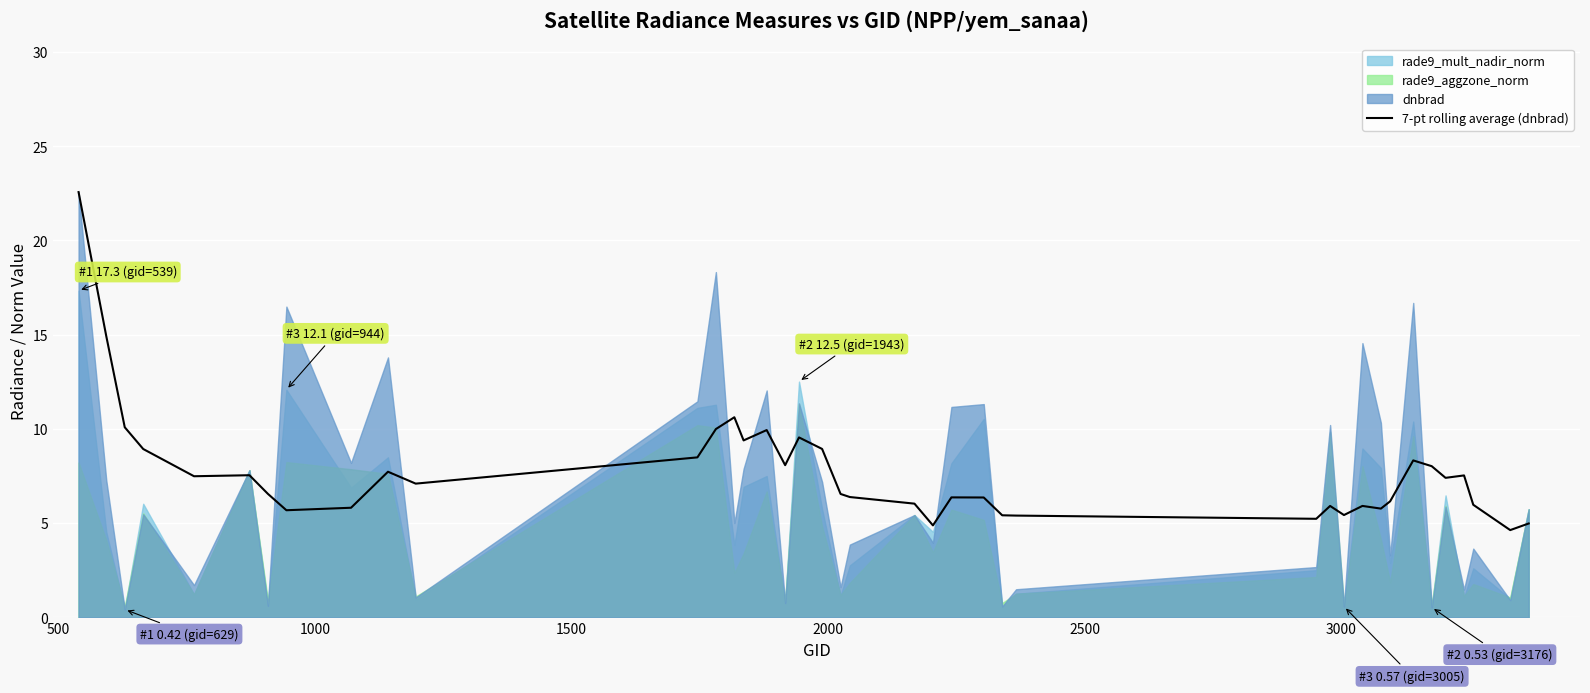

What is the change in value from 500 to 3500?

-9.2